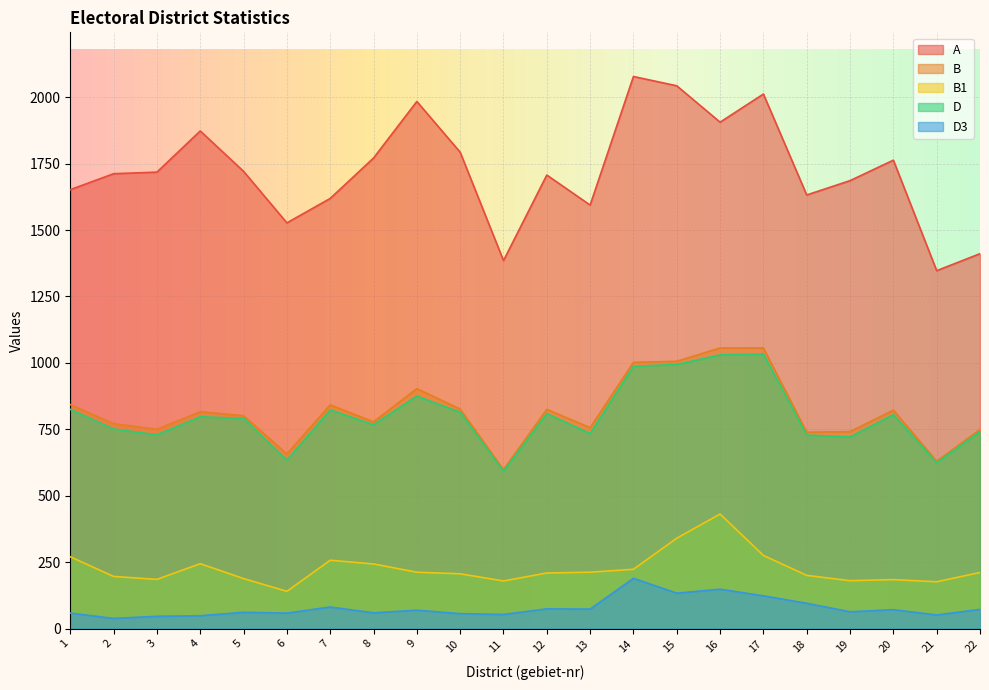

Rank the series at 12 from lowest to highest value.

D3, B1, D, B, A